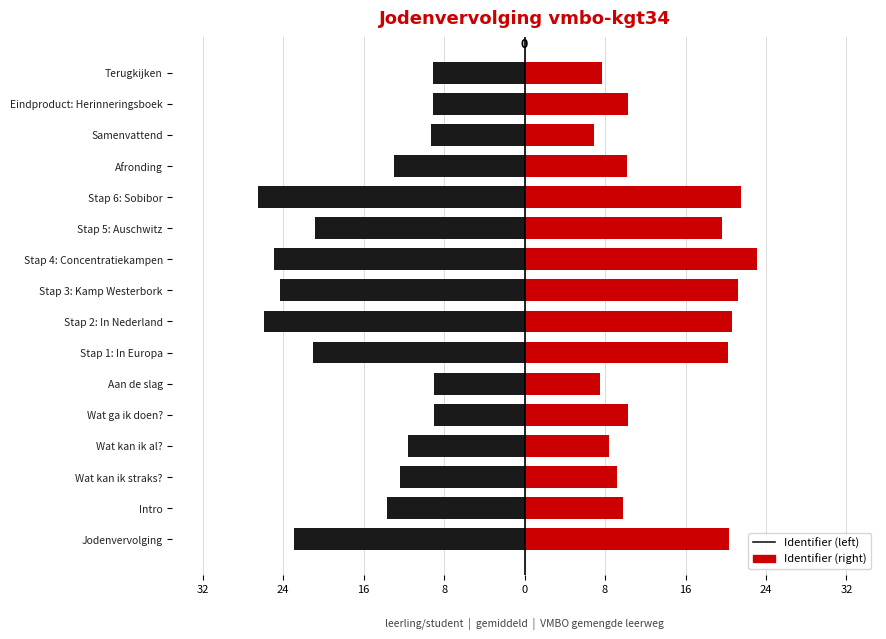

What is the smallest value displayed?

-26.5